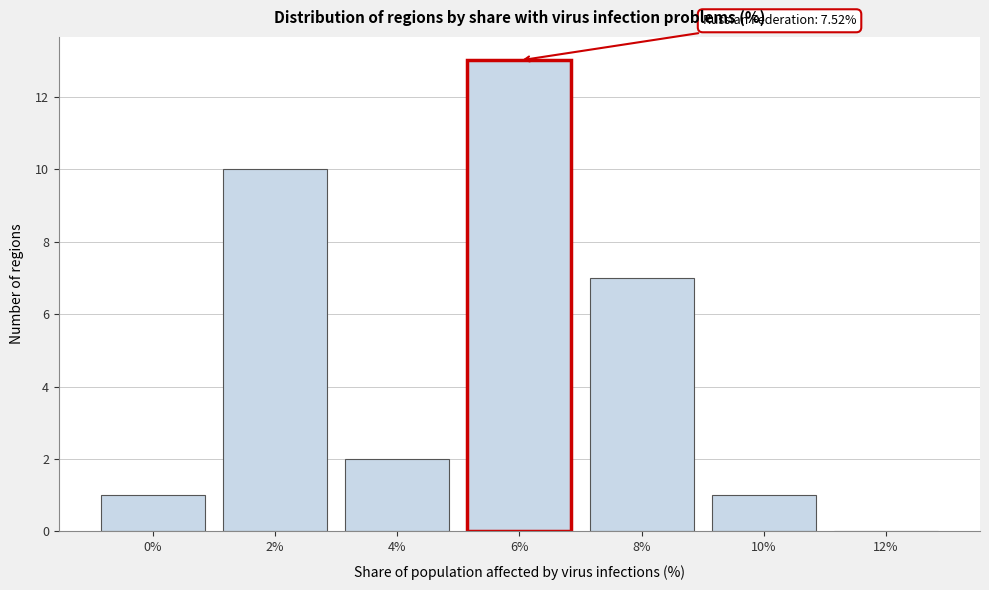

Reading left to right, what are all the values shown in this chart?

0%=1	2%=10	4%=2	6%=13	8%=7	10%=1	12%=0